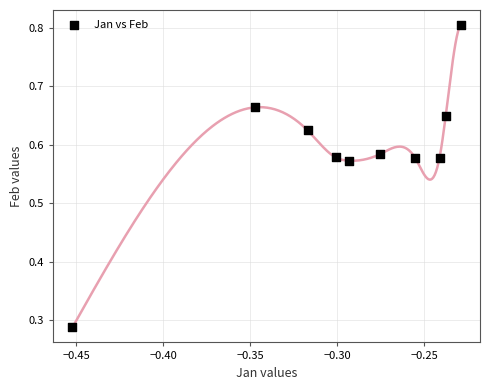

What is the range of Y values (max minus min)?

0.5